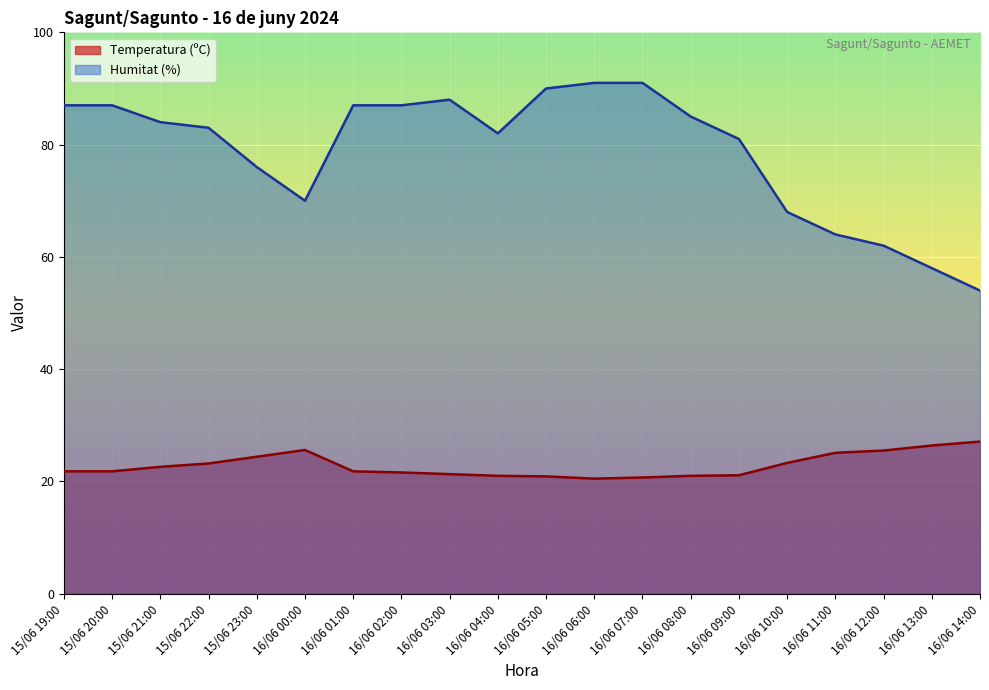

At which category does Humitat (%) reach its first local valley?

16/06 00:00